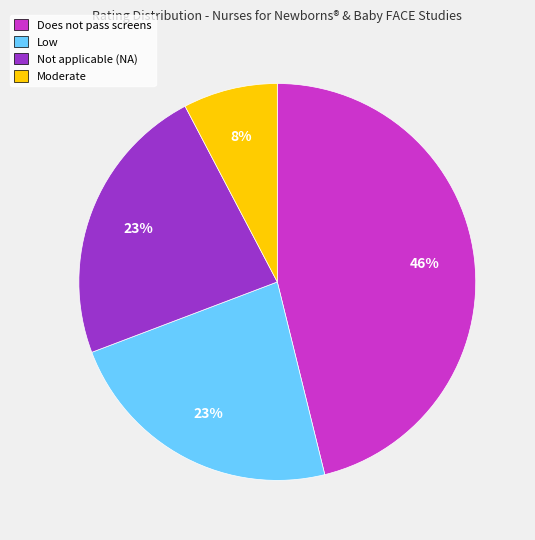

What is the smallest slice in the pie chart?

Moderate